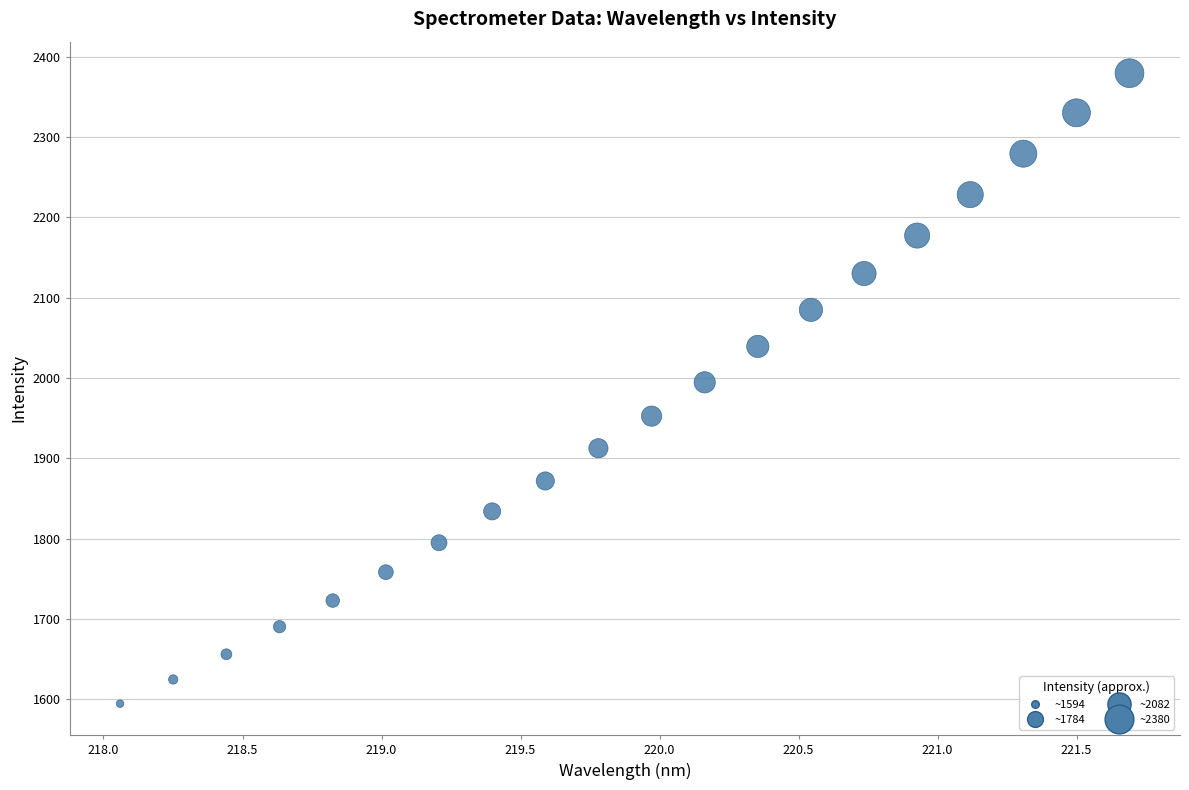

What is the range of X values (max minus min)?

3.6